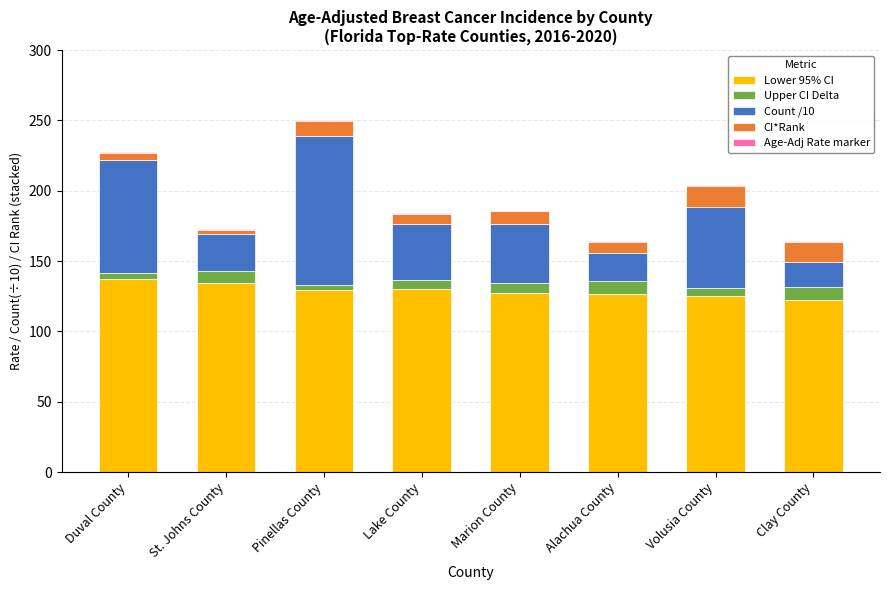

What is the maximum value for Lower 95% CI?

137.0